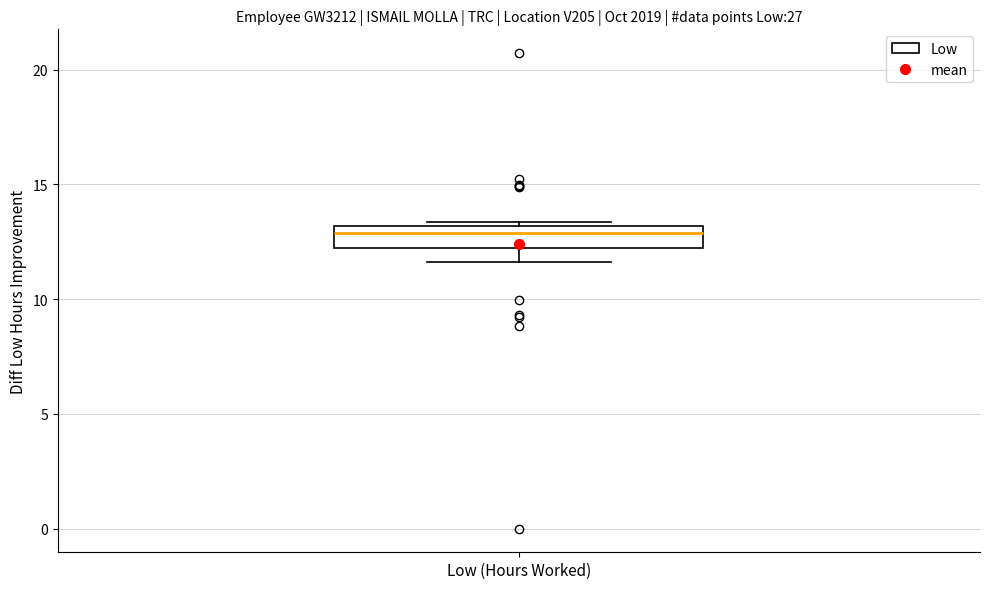

Transcribe this box plot: give where the median line is, the range the box spans, and where the two whiskers end, as read against the y-axis. The values are not printed on the chart, so give them approximately, as read against the axis.

median 13.0 (just below the box's upper edge), box 12.0 to 13.0, whiskers 11.5 to 13.5